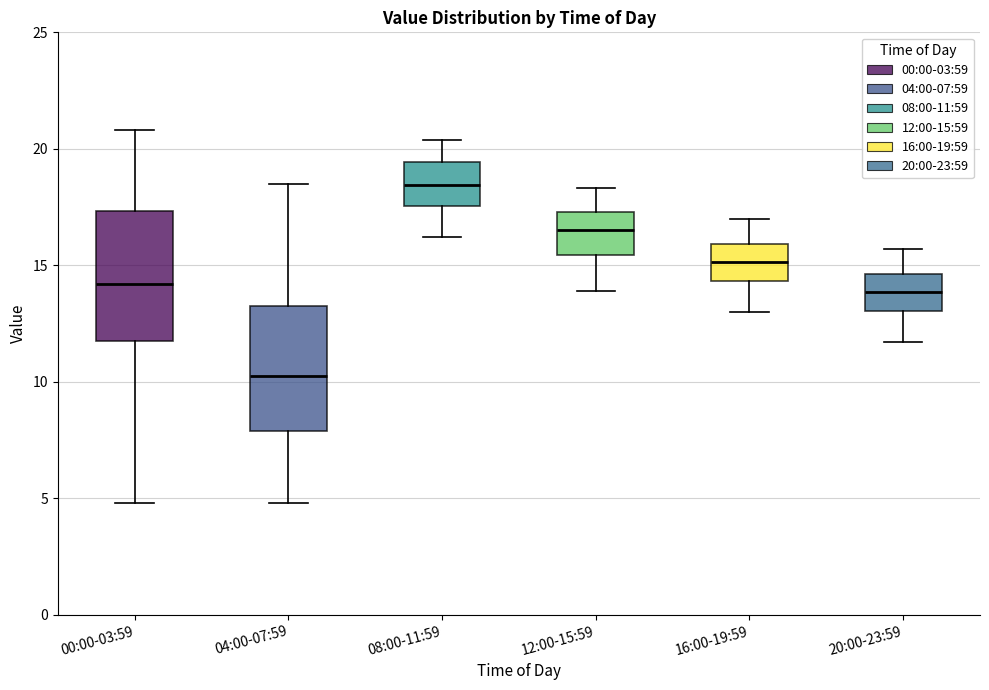

Reading left to right, transcribe this box plot: for each box, give where its median line is, the range the box spans, and where its two whiskers end, as read against the y-axis. The values are not printed on the chart, so give them approximately, as read against the axis.

00:00-03:59: median 14.0, box 12.0 to 17.5, whiskers 5.0 to 21.0
04:00-07:59: median 10.5, box 8.0 to 13.5, whiskers 5.0 to 18.5
08:00-11:59: median 18.5, box 17.5 to 19.5, whiskers 16.0 to 20.5
12:00-15:59: median 16.5, box 15.5 to 17.5, whiskers 14.0 to 18.5
16:00-19:59: median 15.0, box 14.5 to 16.0, whiskers 13.0 to 17.0
20:00-23:59: median 14.0, box 13.0 to 14.5, whiskers 11.5 to 15.5